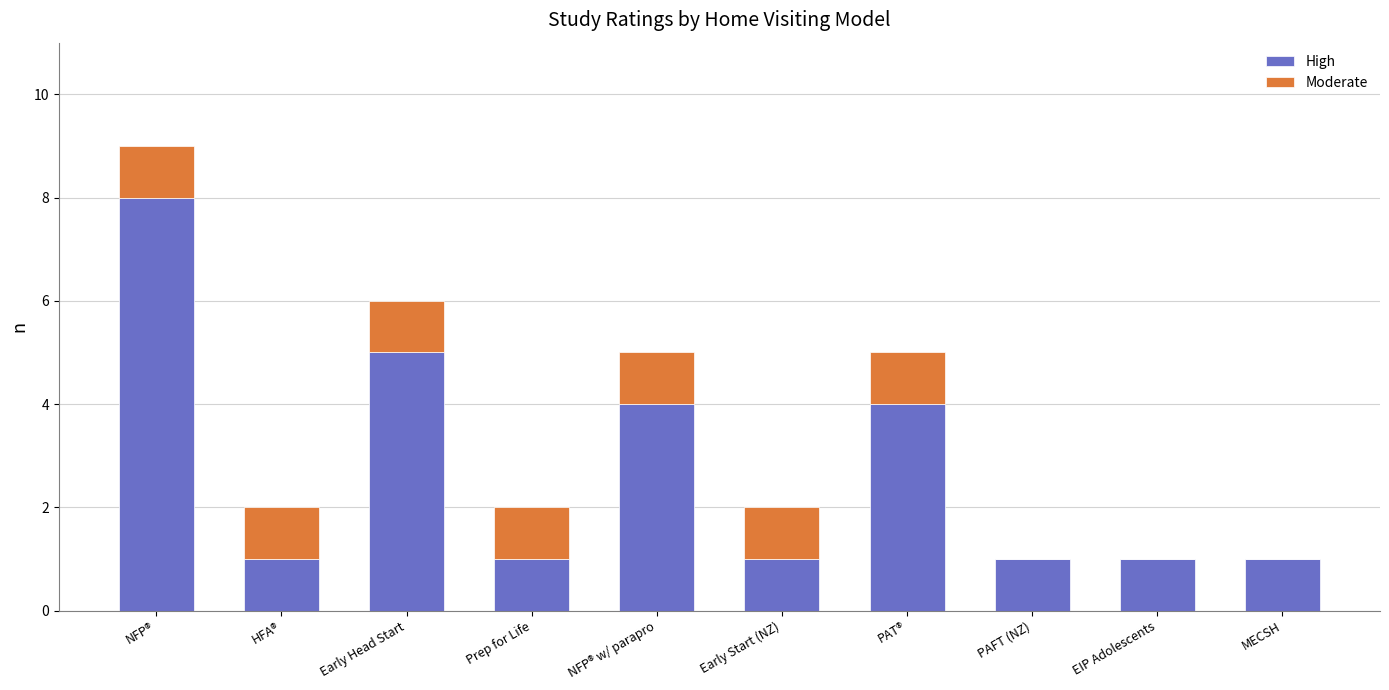

At which category is the sum across all series the highest?

NFP®